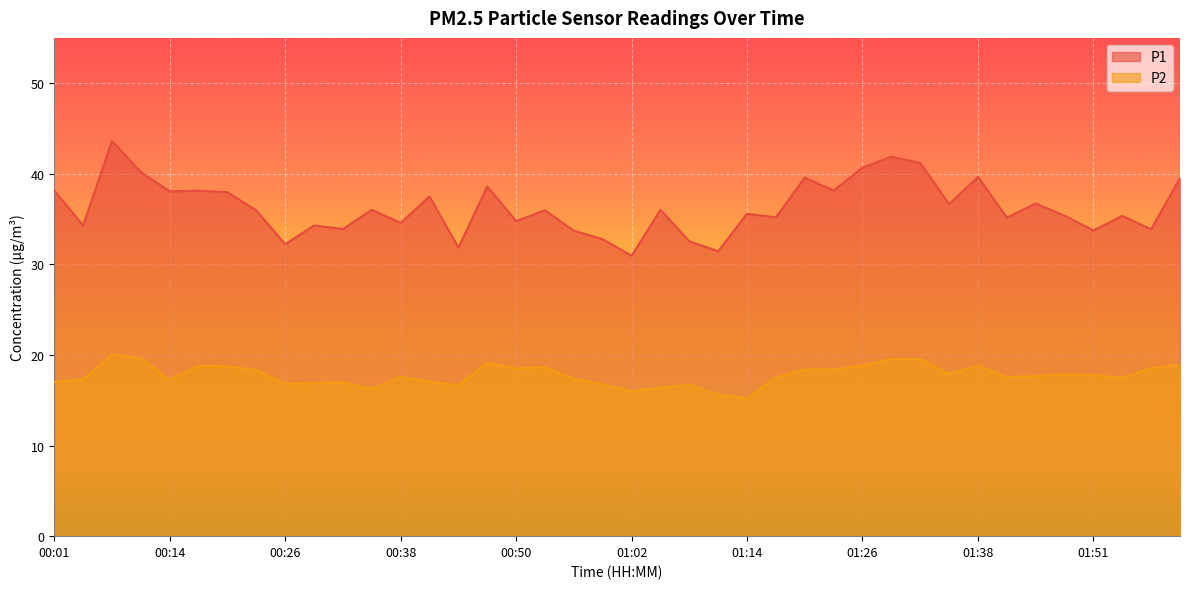

What is the difference between the maximum and second lowest values in the P2 series?

4.4